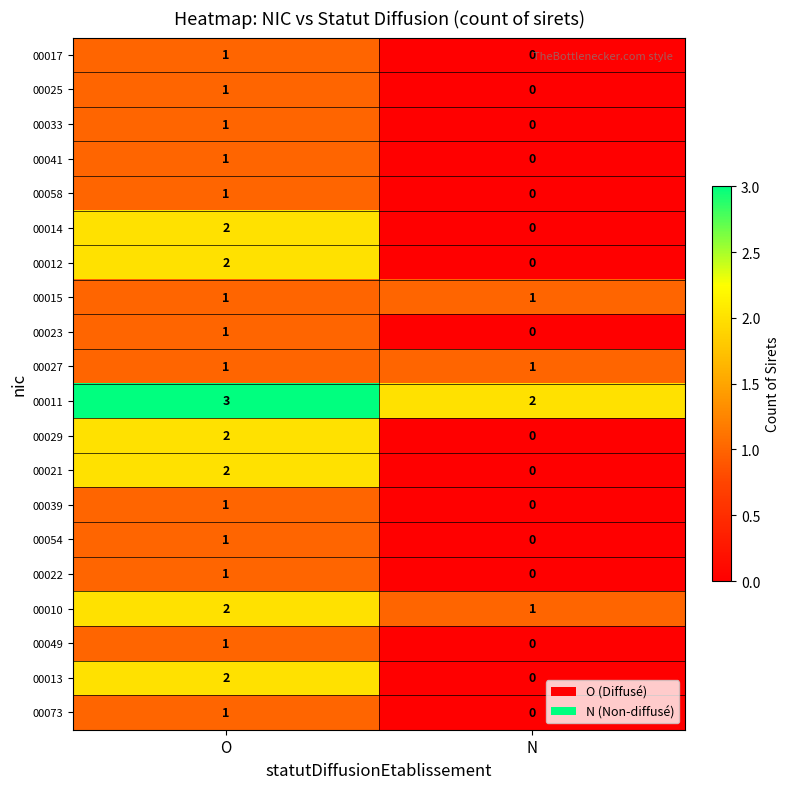

What is the spread (max minus min) of values at N?

2